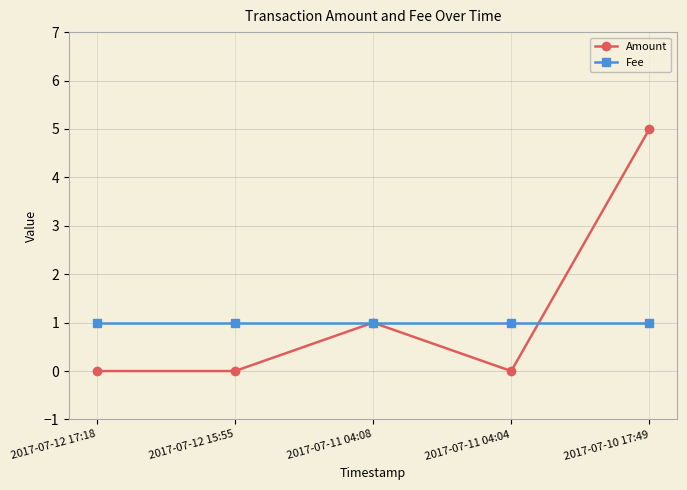

At how many categories does at least one series exceed 2?

1